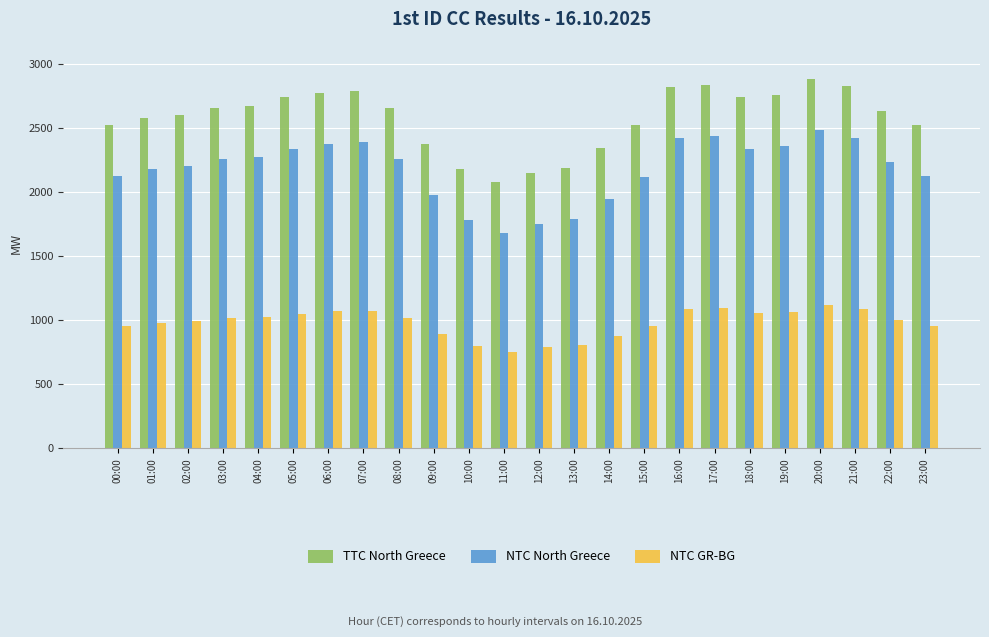

The NTC North Greece series shows 2236 at 22:00. True or false?

True